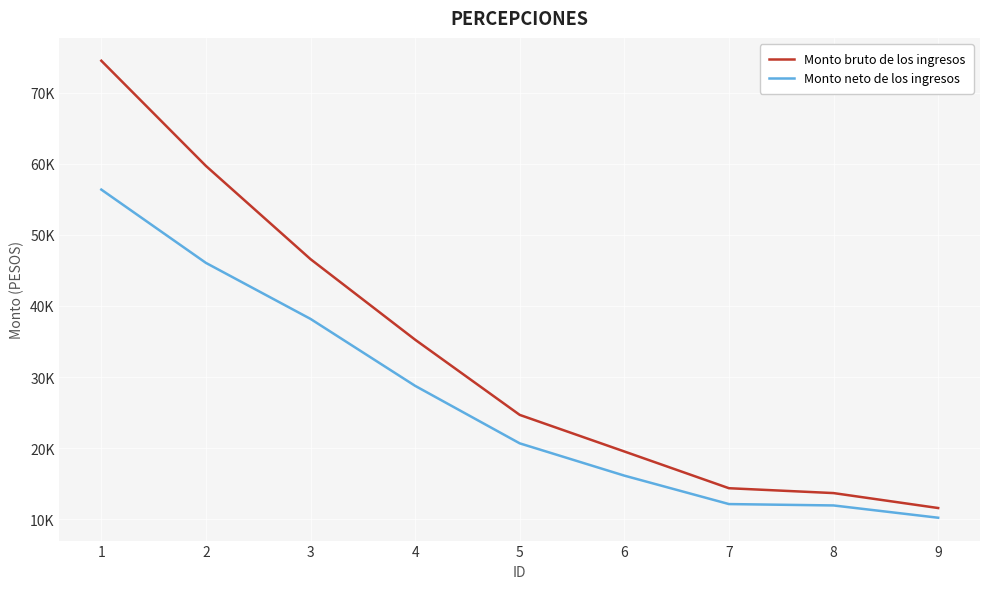

Does the chart display data point markers on the line(s)?

No